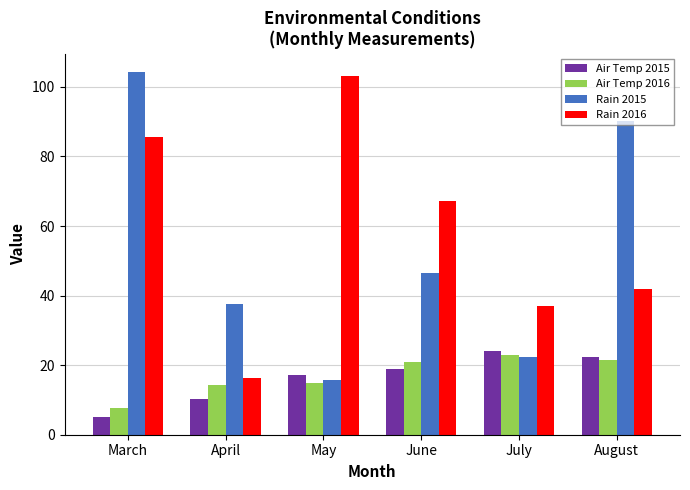

Which series has the largest total across all categories?

Rain 2016